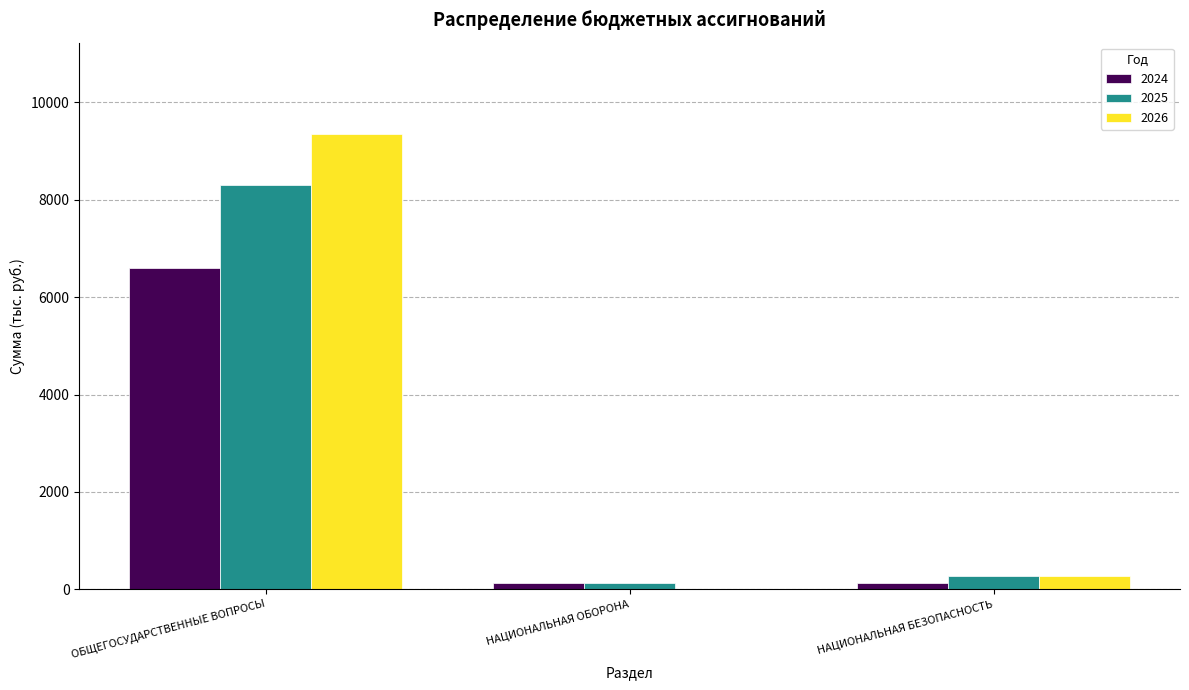

What is the maximum value for 2025?

8302.0